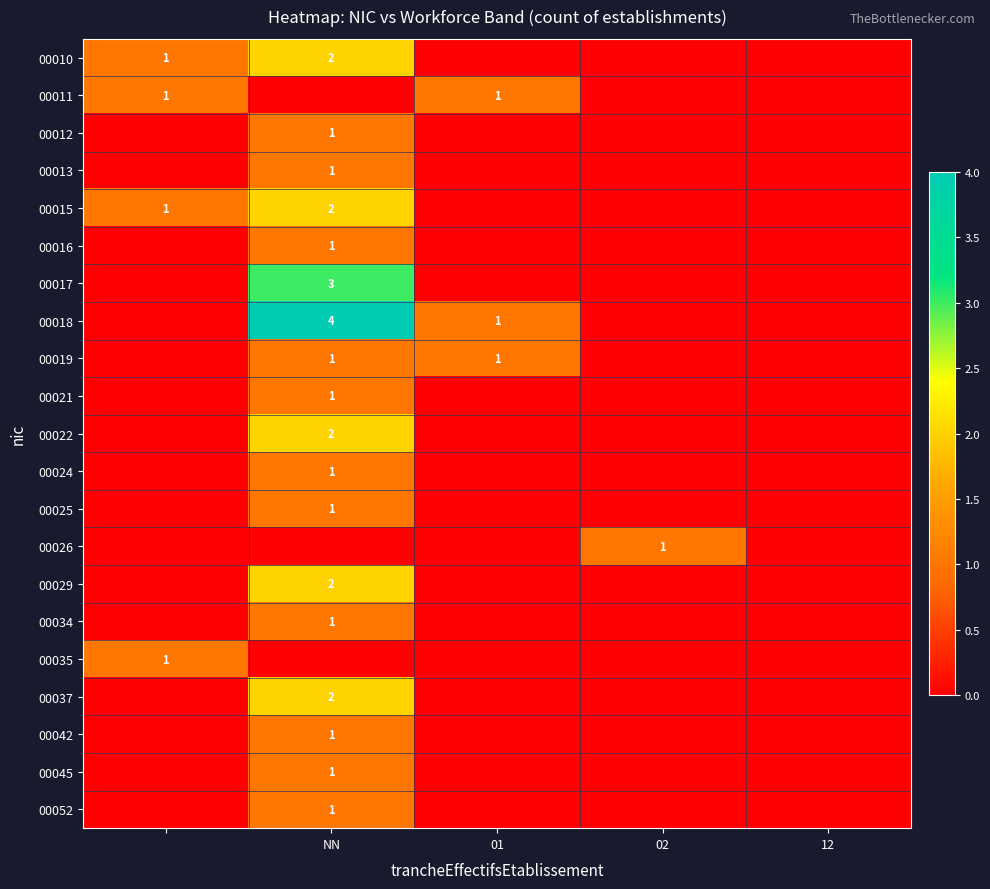

The 00052 series shows 2 at NN. True or false?

False